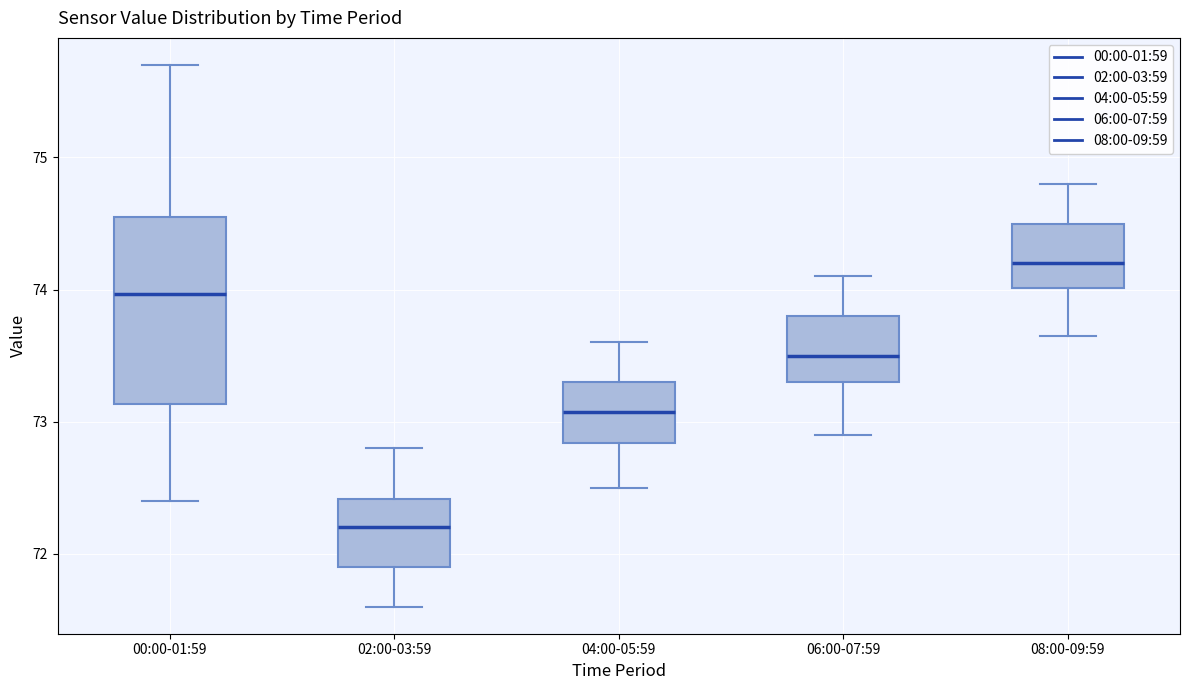

Which box's median line is the lowest?

02:00-03:59